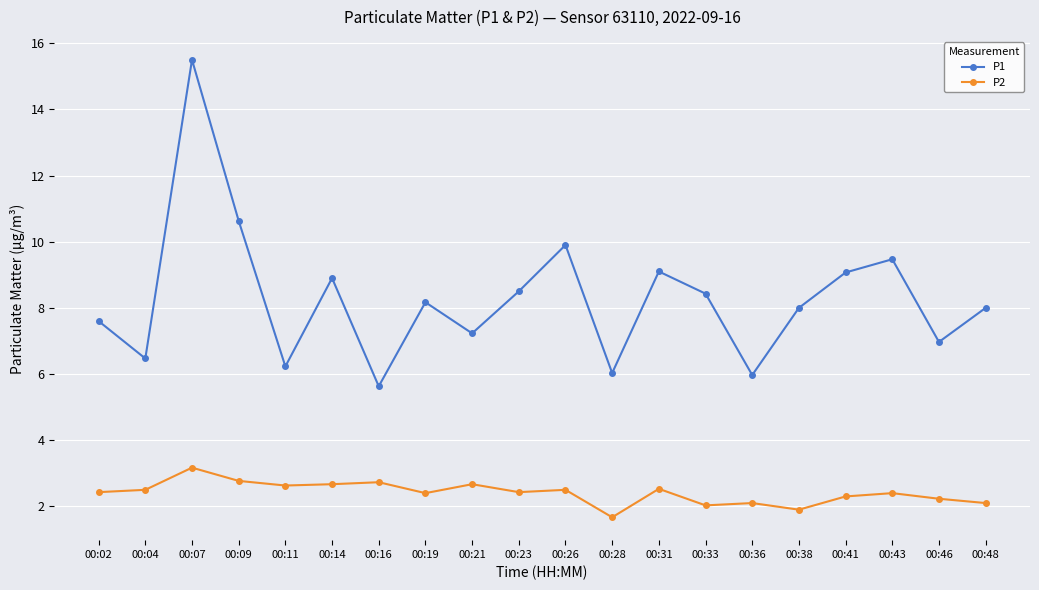

At which label does P1 first exceed 8?

00:07